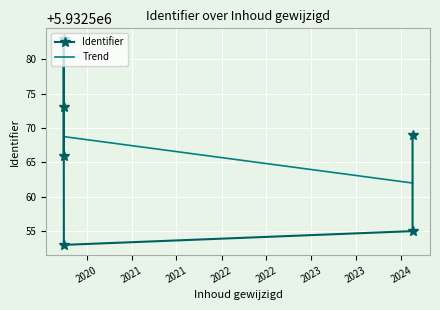

What is the highest value of the Trend series?

5932568.8